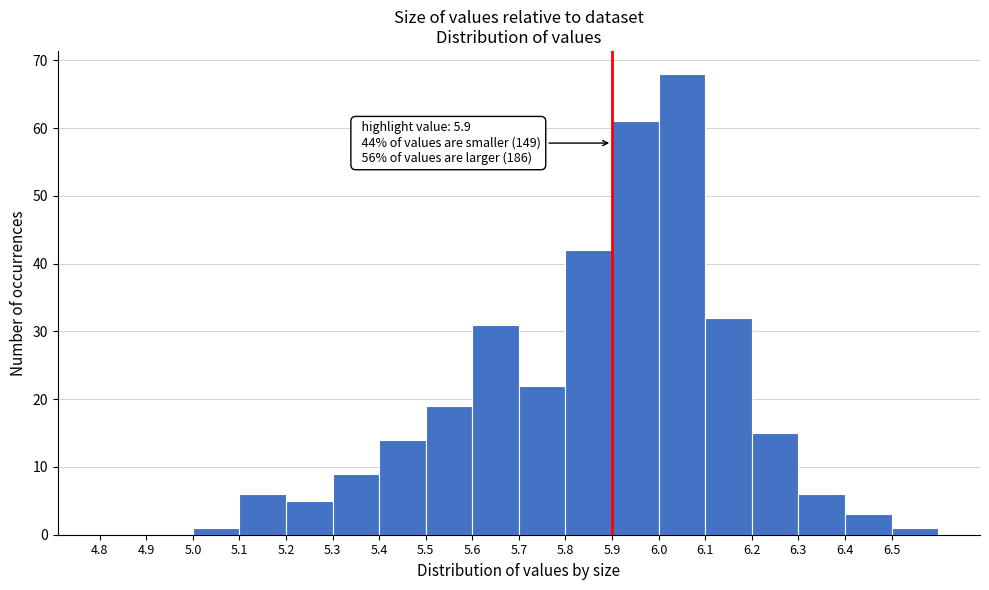

Over which range of the x-axis is the bar tallest?

6.0 to 6.1